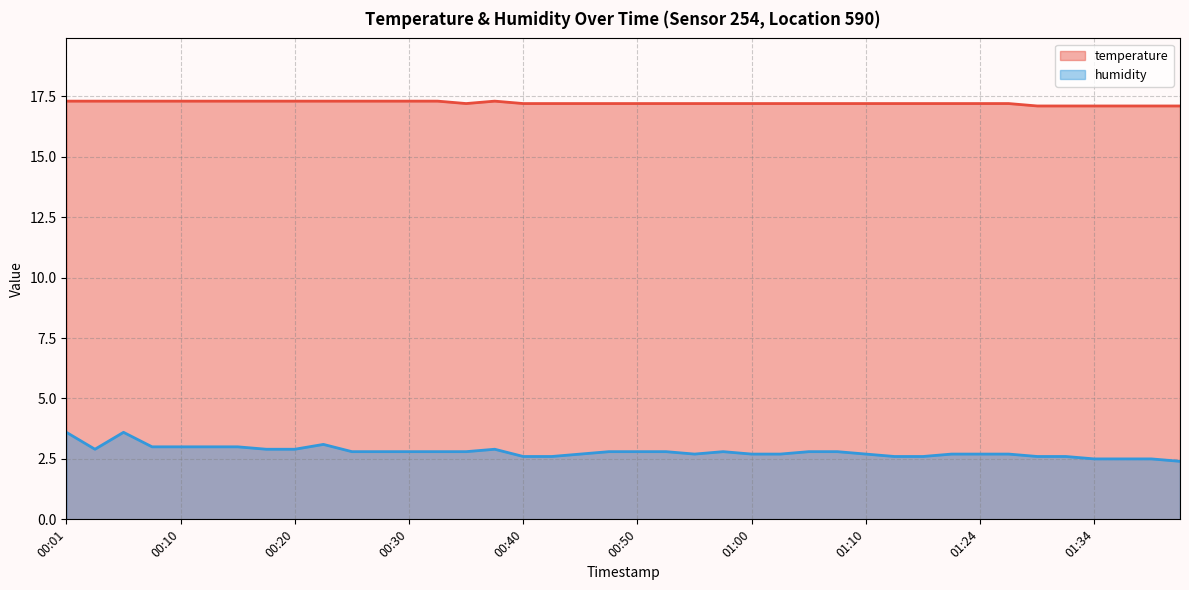

Rank the series by their maximum value, from highest to lowest.

temperature, humidity